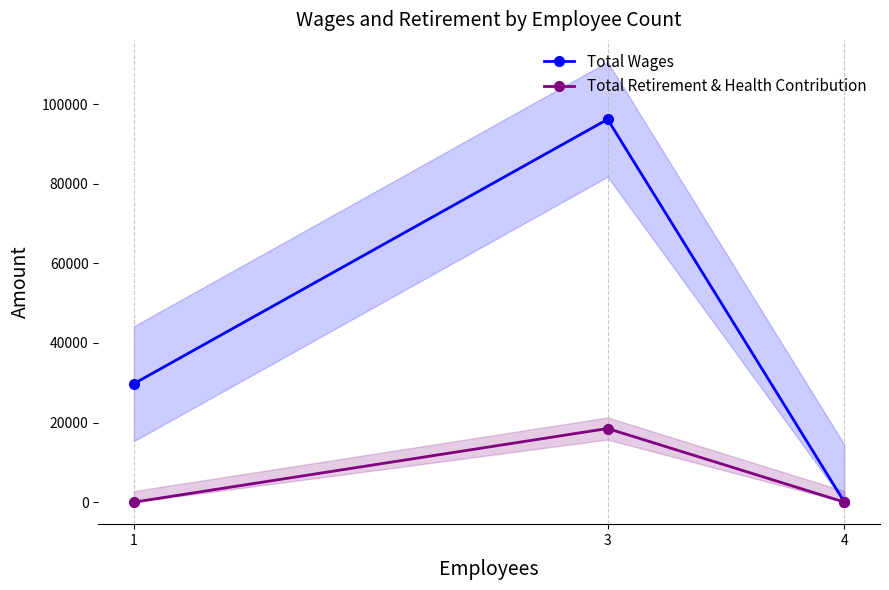

How many data points does each series have?

3